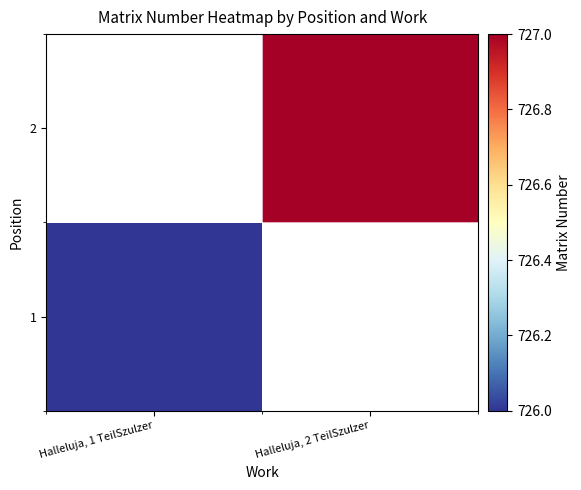

What value does the 2 series have at Halleluja, 2 TeilSzulzer?

727.0